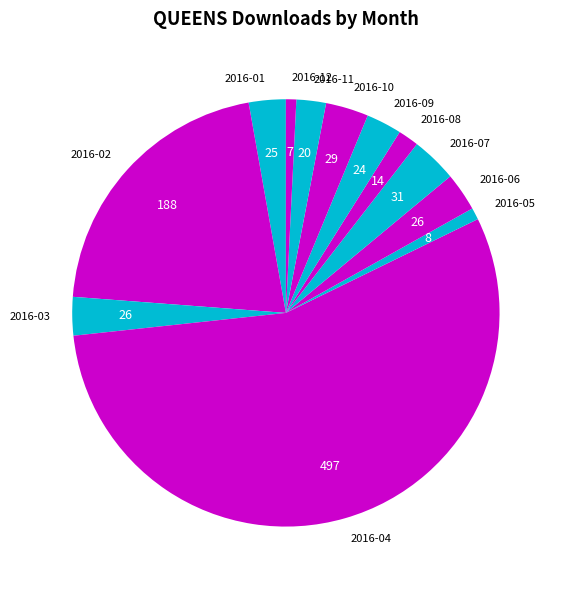

Is it true that 2016-07 is 13% of the pie?

False